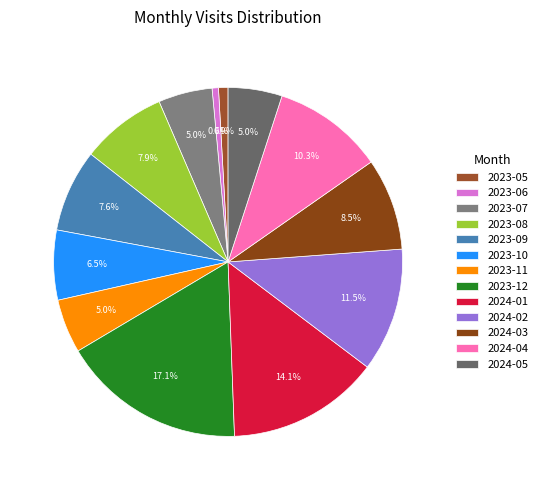

True or false: 2023-10 accounts for 15% of the total.

False